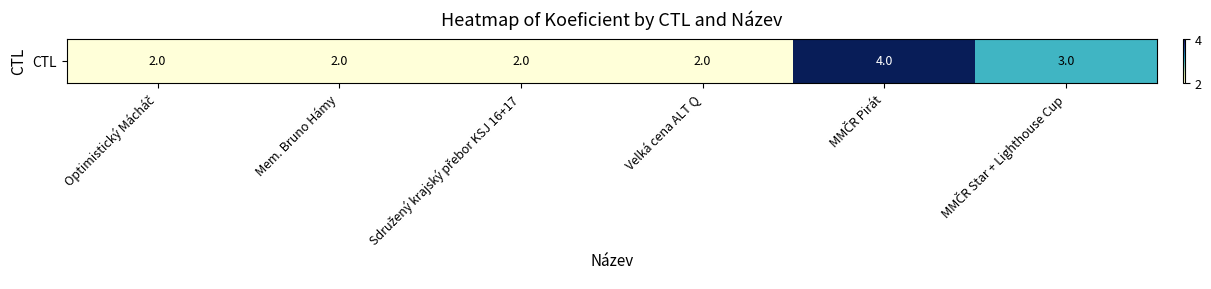

What is the sum of the values at Velká cena ALT Q and Sdružený krajský přebor KSJ 16+17?

4